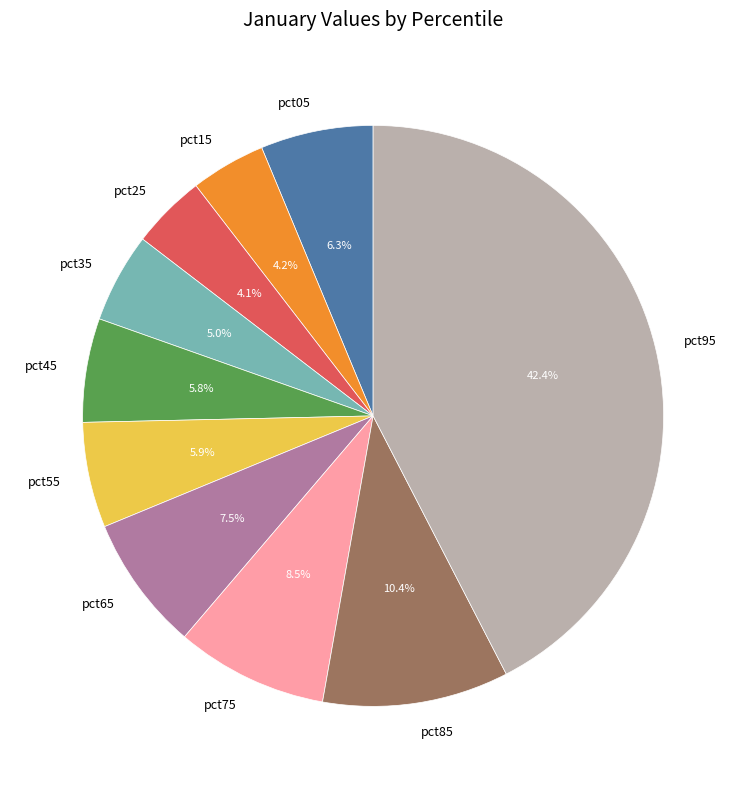

Is it true that pct45 is 6% of the pie?

True